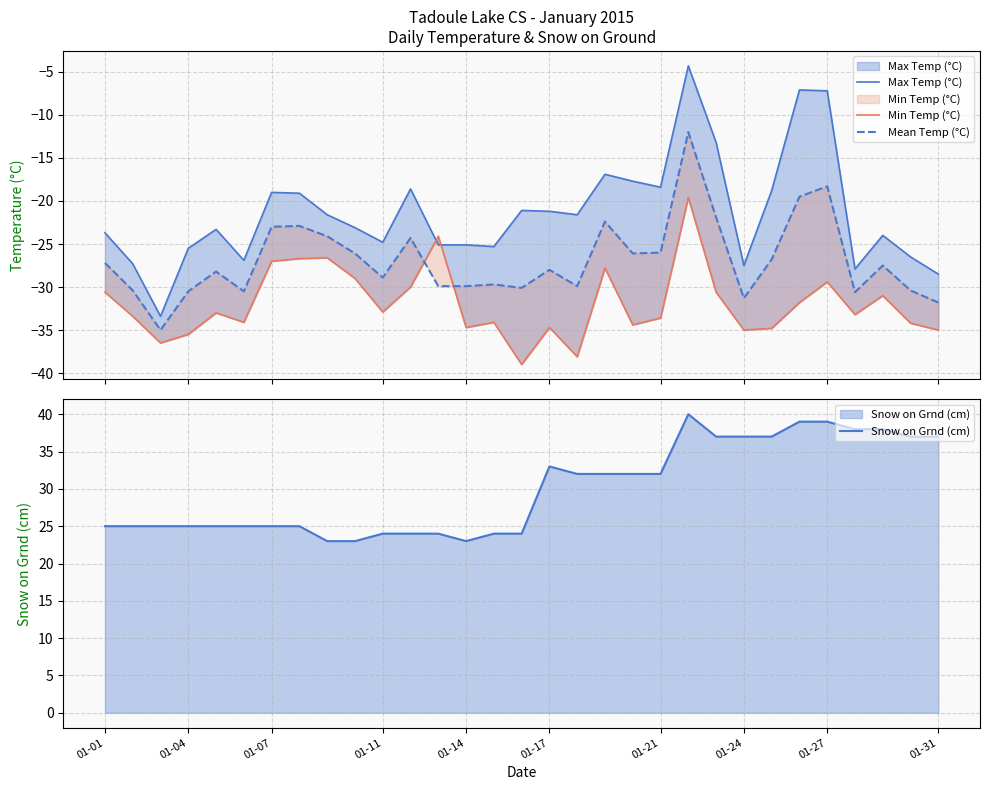

Reading right to left, what are all the values shown in this chart?

Max Temp (°C): -28.5	-26.5	-24.0	-27.9	-7.2	-7.1	-18.8	-27.5	-13.2	-4.3	-18.4	-17.7	-16.9	-21.6	-21.2	-21.1	-25.3	-25.1	-25.1	-18.6	-24.8	-23.1	-21.6	-19.1	-19.0	-26.9	-23.3	-25.5	-33.4	-27.3	-23.7
Min Temp (°C): -35.0	-34.2	-31.0	-33.2	-29.4	-31.8	-34.8	-35.0	-30.6	-19.6	-33.6	-34.4	-27.8	-38.1	-34.7	-39.0	-34.1	-34.7	-24.1	-30.0	-32.9	-29.0	-26.6	-26.7	-27.0	-34.1	-33.0	-35.5	-36.5	-33.4	-30.6
Mean Temp (°C): -31.8	-30.4	-27.5	-30.6	-18.3	-19.5	-26.8	-31.3	-21.9	-12.0	-26.0	-26.1	-22.4	-29.9	-28.0	-30.1	-29.7	-29.9	-29.9	-24.3	-28.9	-26.1	-24.1	-22.9	-23.0	-30.5	-28.2	-30.5	-35.0	-30.4	-27.2
Snow on Grnd (cm): 37.0	37.0	38.0	38.0	39.0	39.0	37.0	37.0	37.0	40.0	32.0	32.0	32.0	32.0	33.0	24.0	24.0	23.0	24.0	24.0	24.0	23.0	23.0	25.0	25.0	25.0	25.0	25.0	25.0	25.0	25.0